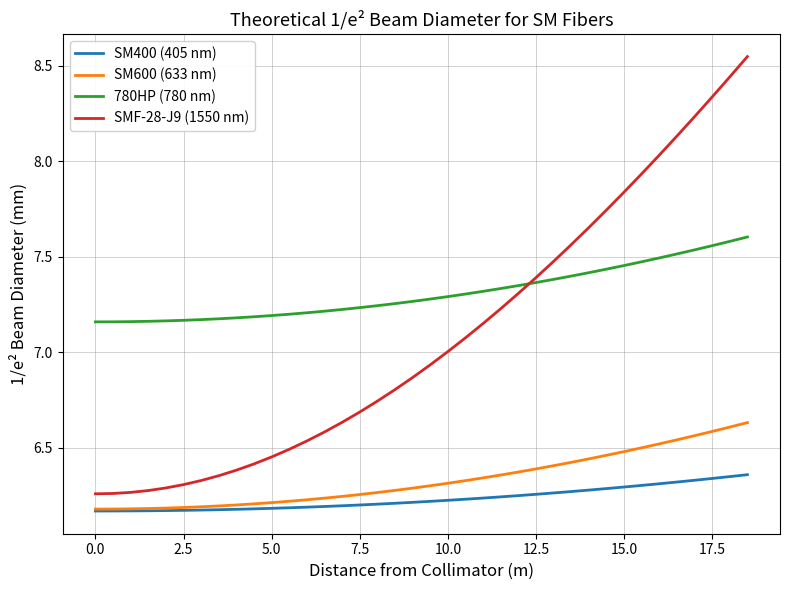

Rank the series by their maximum value, from lowest to highest.

SM400 (405 nm), SM600 (633 nm), 780HP (780 nm), SMF-28-J9 (1550 nm)